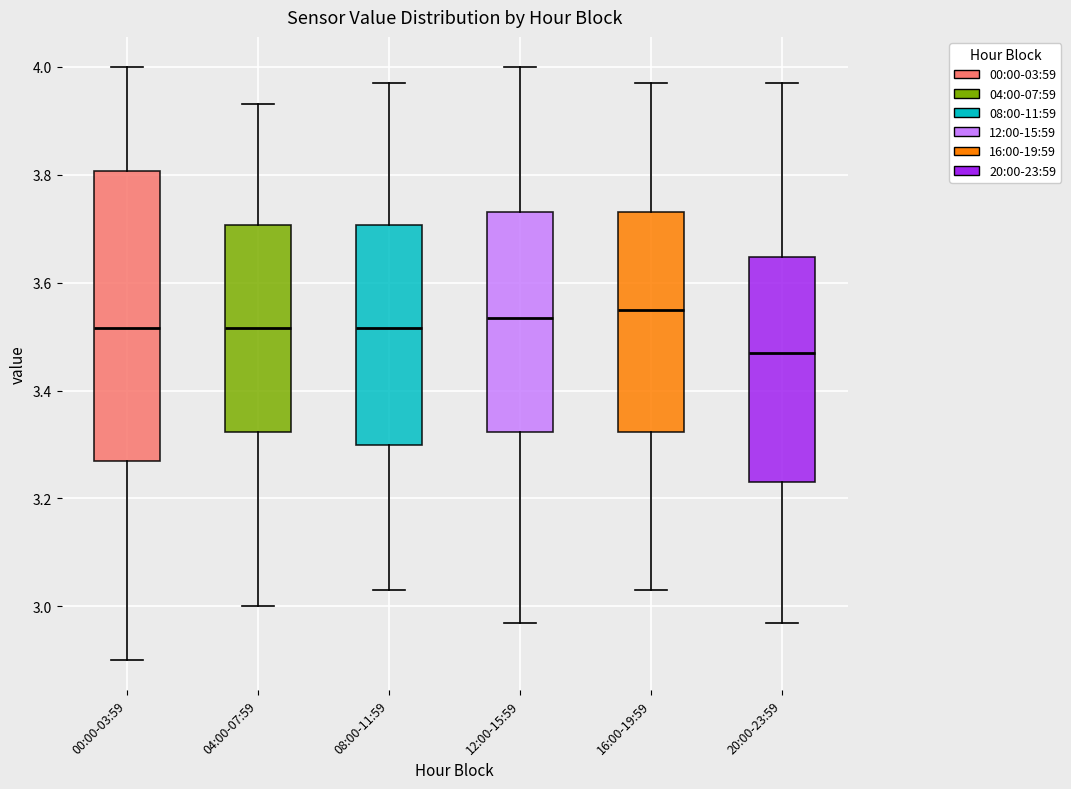

Where does the upper whisker of the box for 00:00-03:59 end on the y-axis? The values are not printed on the chart, so give them approximately, as read against the axis.

4.00